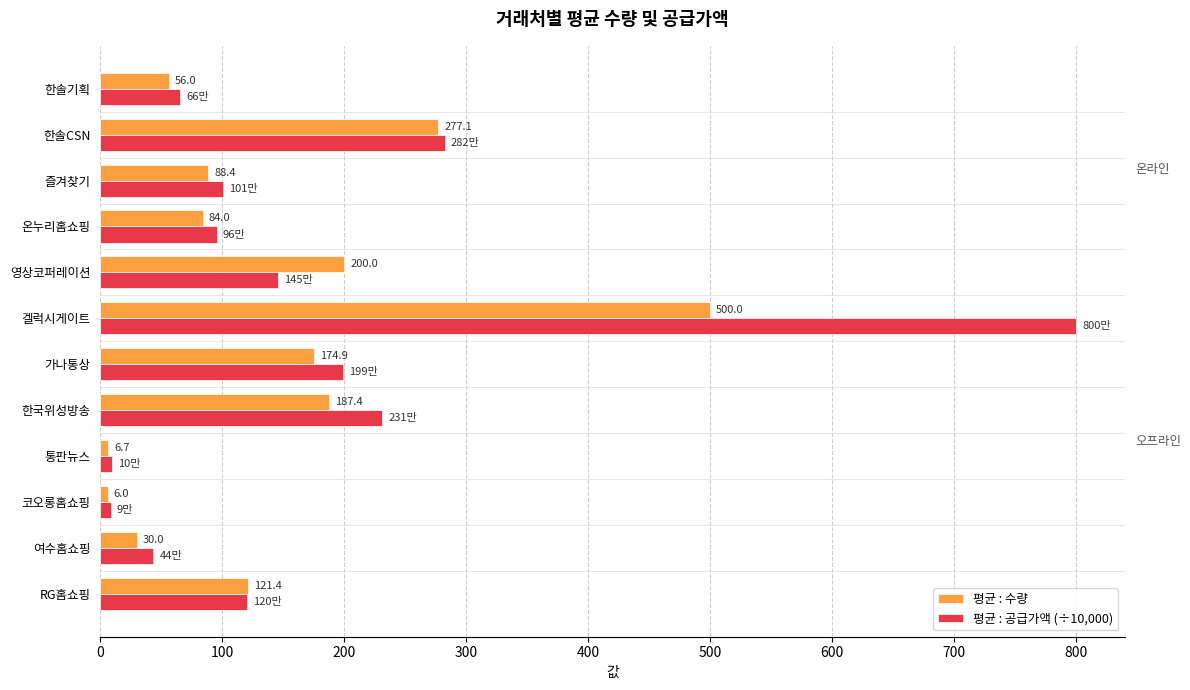

Read the 평균 : 공급가액 (÷10,000) value at 여수홈쇼핑.

43.6